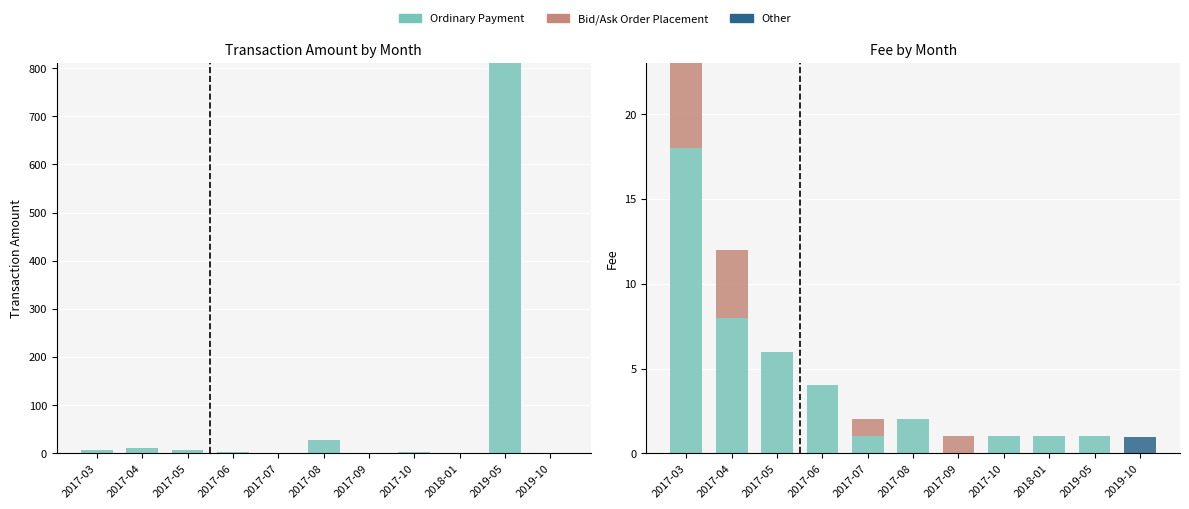

What is the average value of the Bid/Ask Order Fee series?

1.0